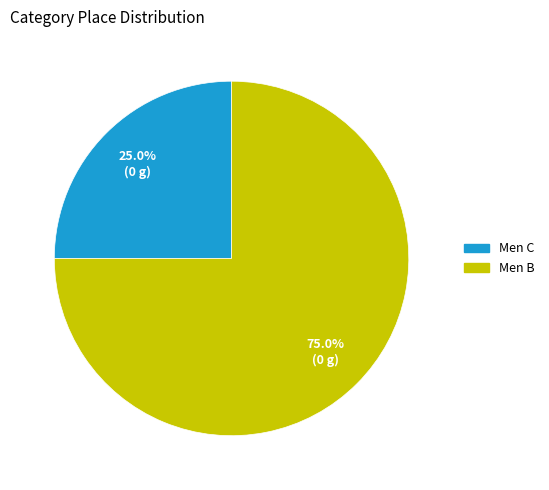

Which category accounts for the majority?

Men B